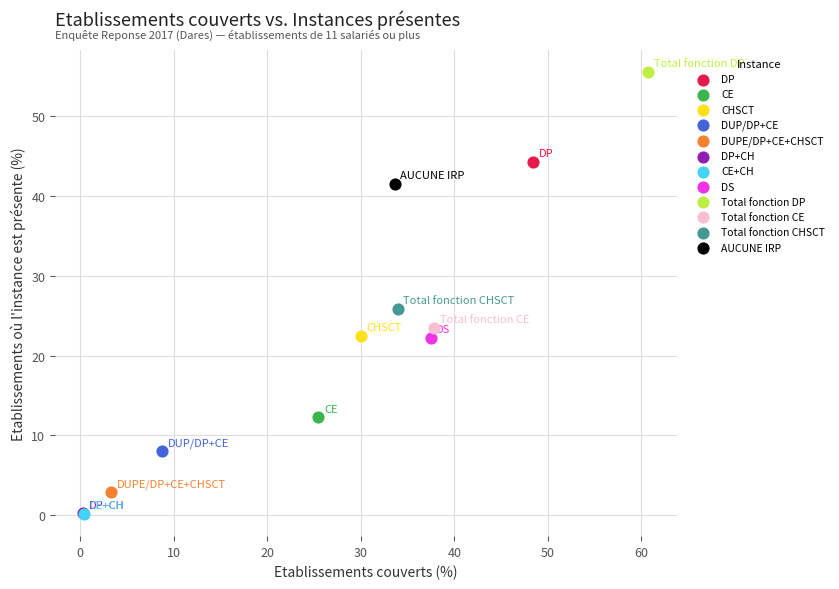

What are all the series names shown in the legend?

DP, CE, CHSCT, DUP/DP+CE, DUPE/DP+CE+CHSCT, DP+CH, CE+CH, DS, Total fonction DP, Total fonction CE, Total fonction CHSCT, AUCUNE IRP